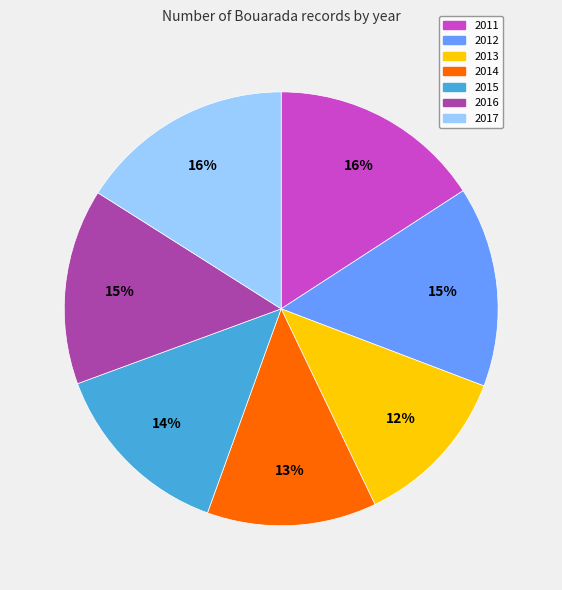

What is the smallest slice in the pie chart?

2013